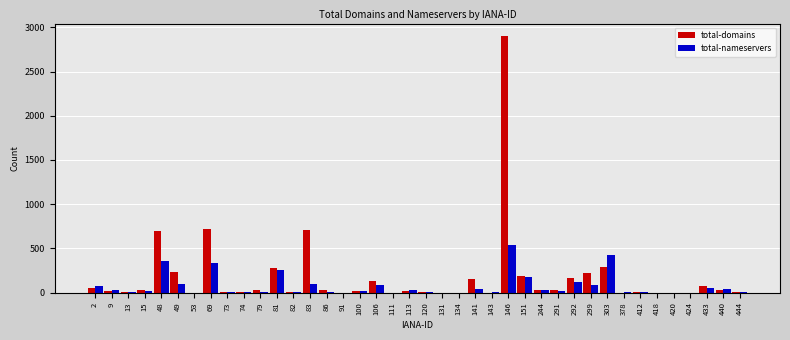

What is the sum of all total-domains values?

7073